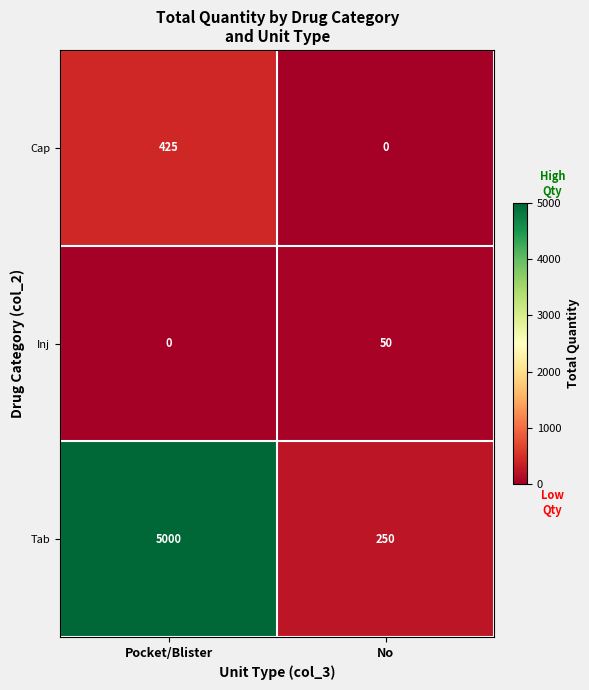

Which series has the largest total across all categories?

Tab